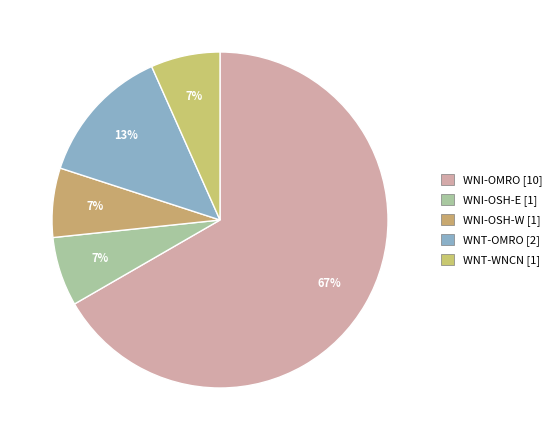

Which category accounts for the majority?

WNI-OMRO